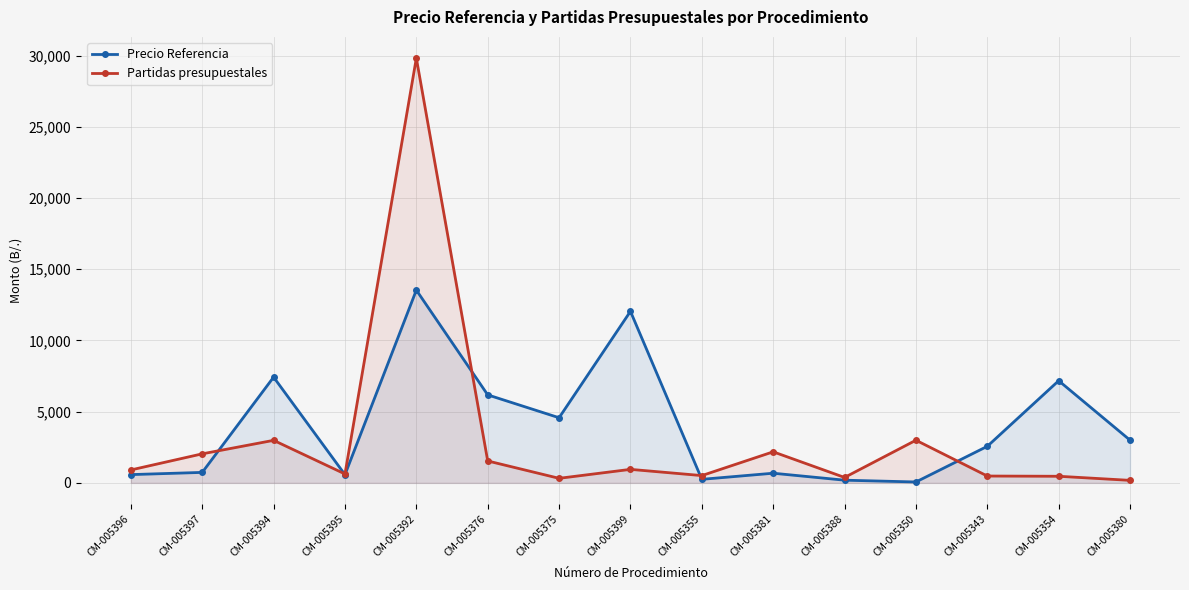

Where is Precio Referencia nearest to the value 6800?

CM-005354